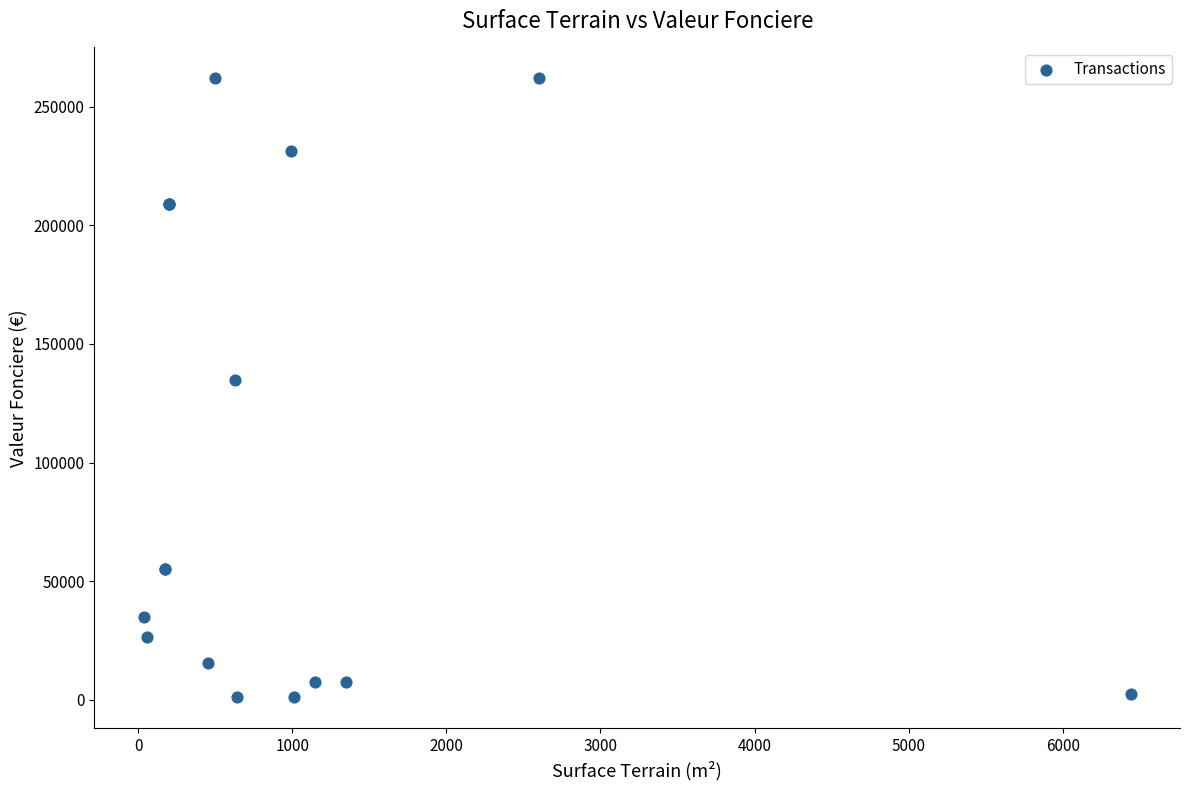

What Y value in the scatter plot is closest to 131500?

135000.0